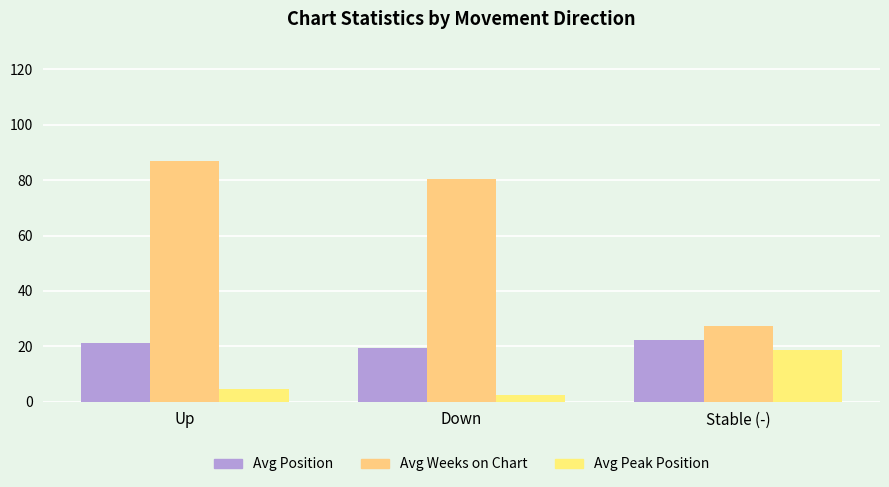

How many bars are there in each group?

3